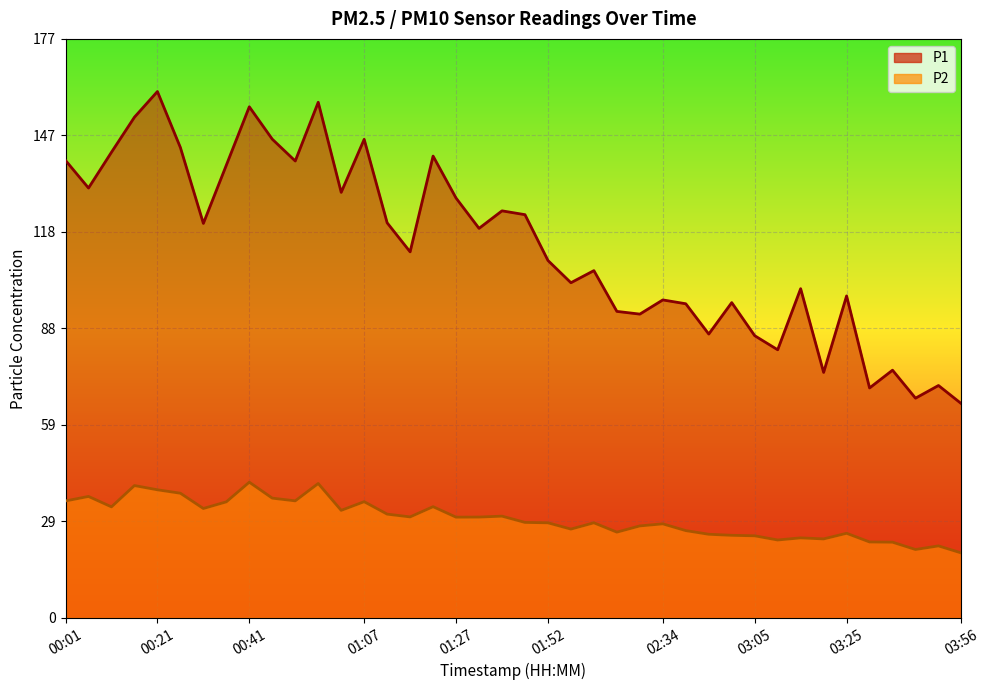

How many interior local valleys does the P1 series have?

13